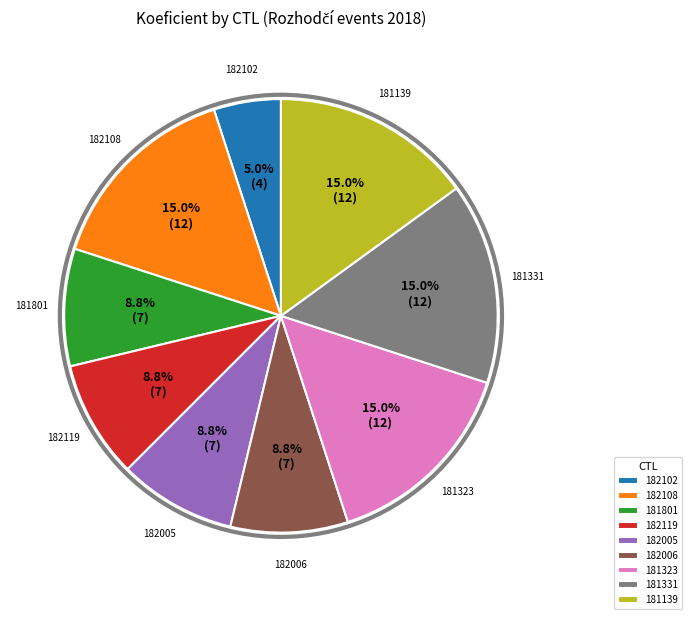

To the nearest percent, what percentage of the pie is 181323?

15%